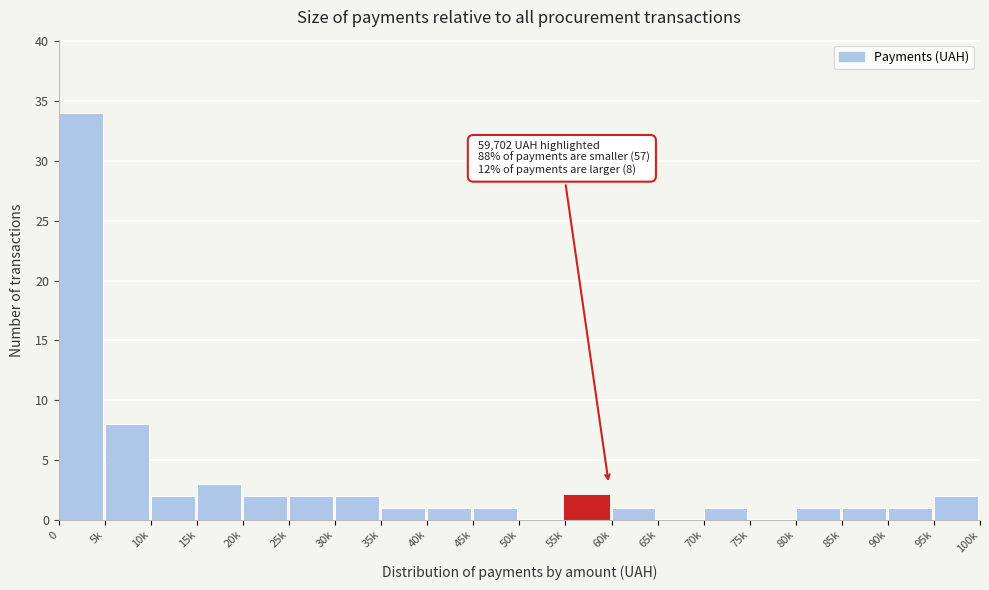

Reading right to left, what are all the values shown in this chart?

95k=2	90k=1	85k=1	80k=1	75k=0	70k=1	65k=0	60k=1	55k=2	50k=0	45k=1	40k=1	35k=1	30k=2	25k=2	20k=2	15k=3	10k=2	5k=8	0=34